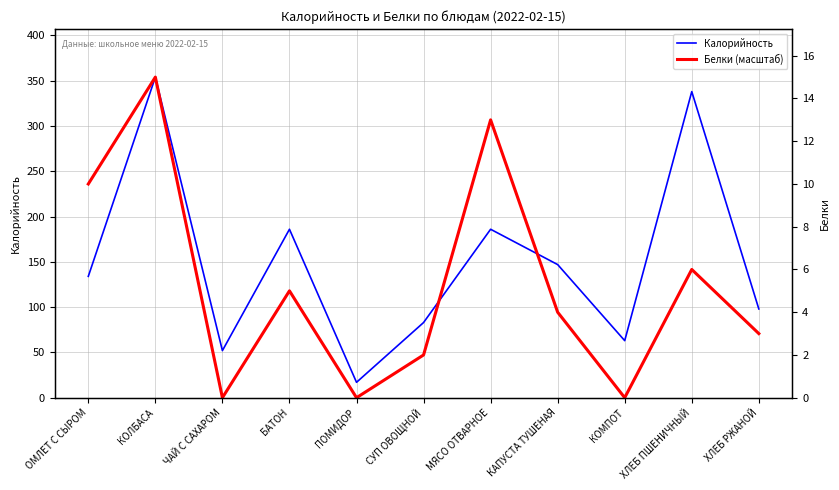

True or false: Калорийность has more than 0 points higher than both neighbors.

True